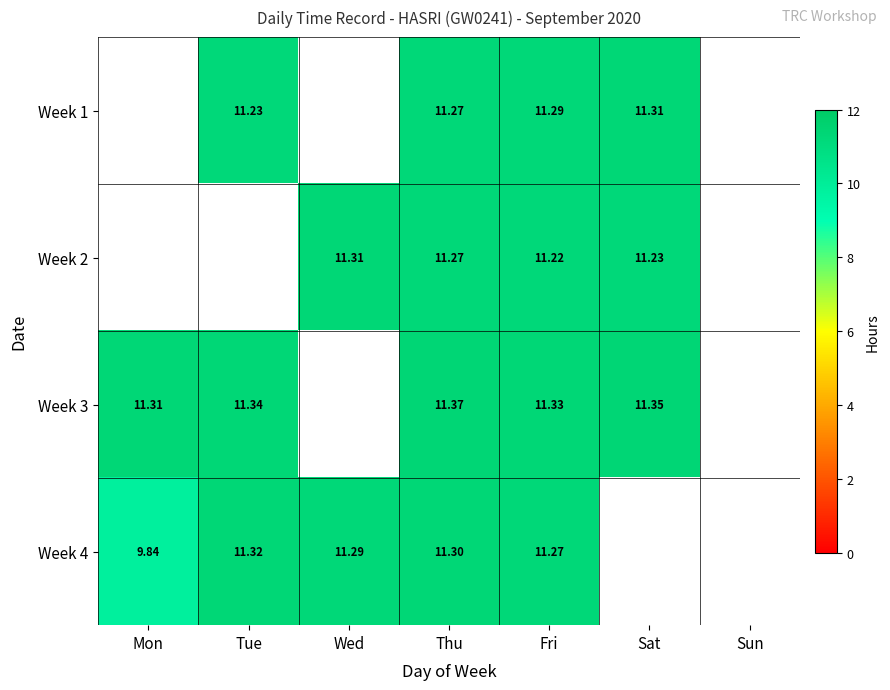

How many data points does each series have?

7